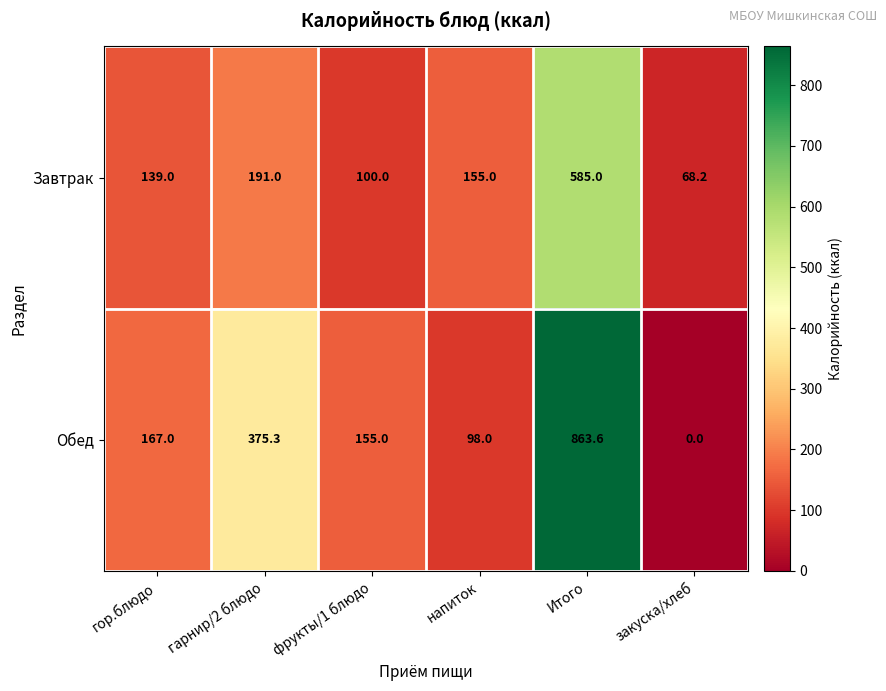

What is the greatest value displayed?

863.6